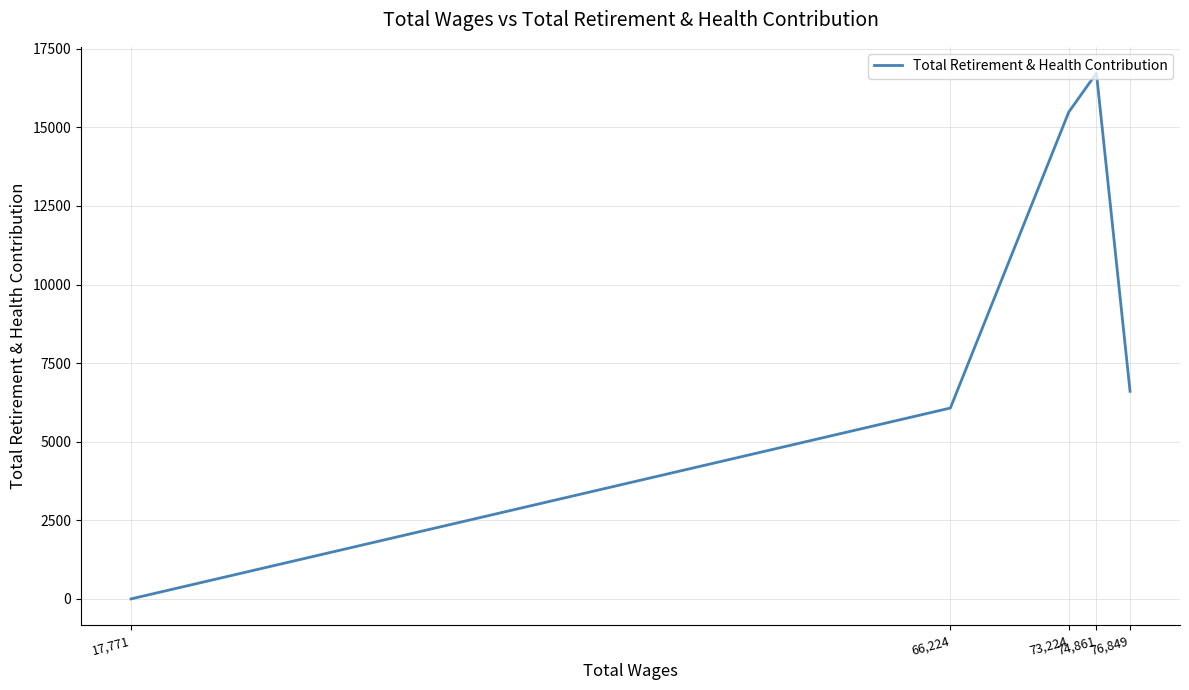

Is this an area chart (filled region under the line)?

No